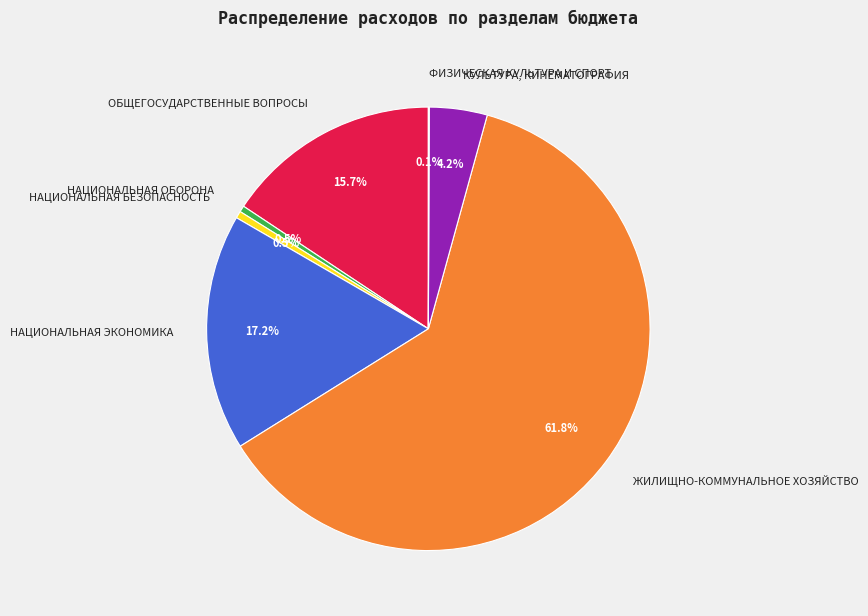

What is the ratio of the value at НАЦИОНАЛЬНАЯ ЭКОНОМИКА to the value at КУЛЬТУРА, КИНЕМАТОГРАФИЯ?

4.1